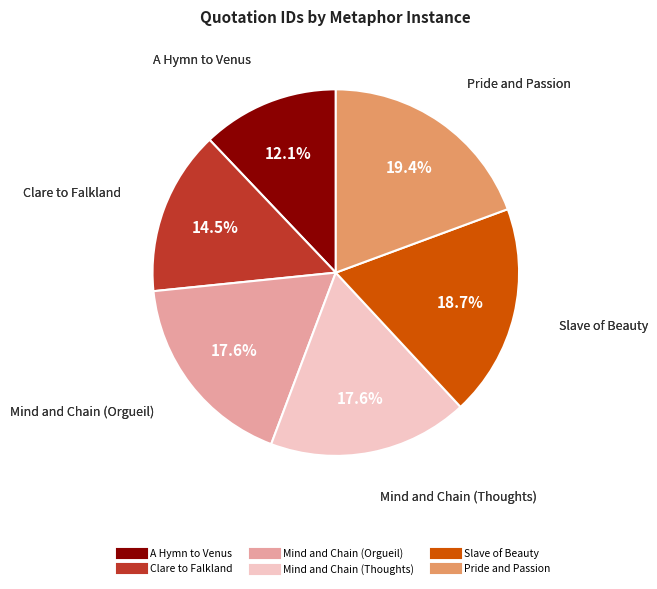

Is the sum of Slave of Beauty and Clare to Falkland greater than half?

No